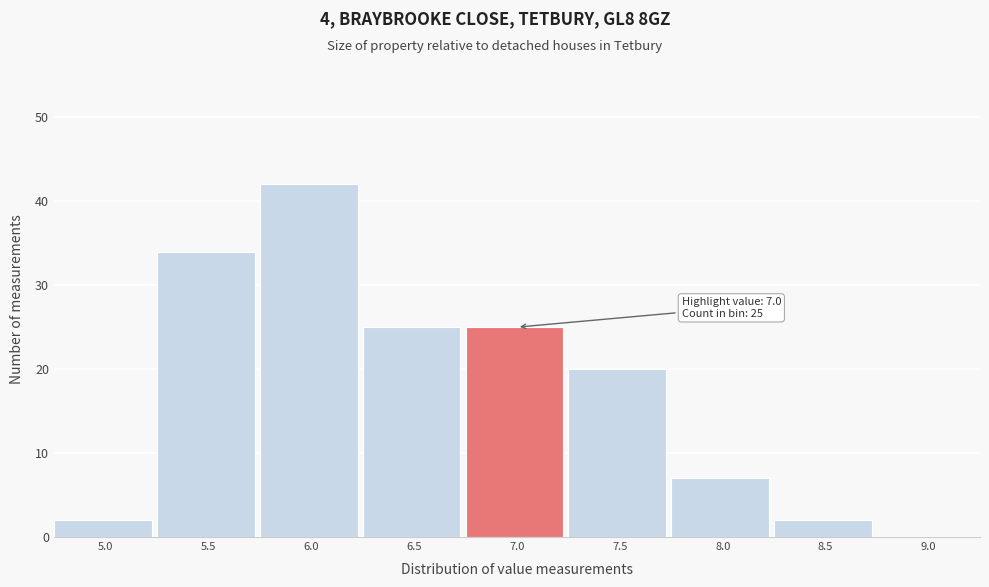

Reading right to left, transcribe all the data shown in this chart.

9.0=0	8.5=2	8.0=7	7.5=20	7.0=25	6.5=25	6.0=42	5.5=34	5.0=2